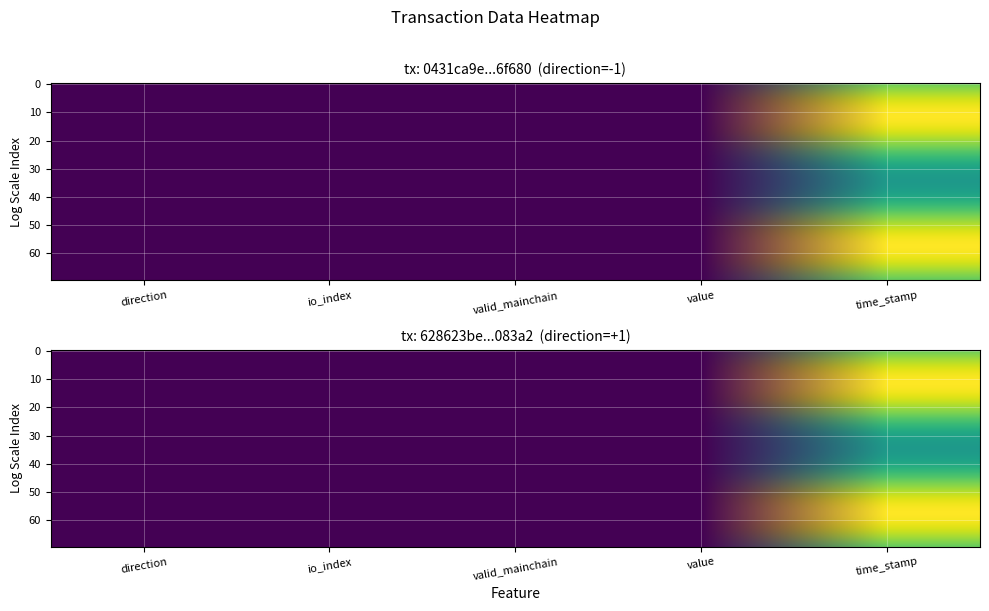

Rank the series by their maximum value, from highest to lowest.

628623bee379034ee7fa145a326fc98ef1083a2, 0431ca9e39f8e652f4f2840f21a1ebf3146f680